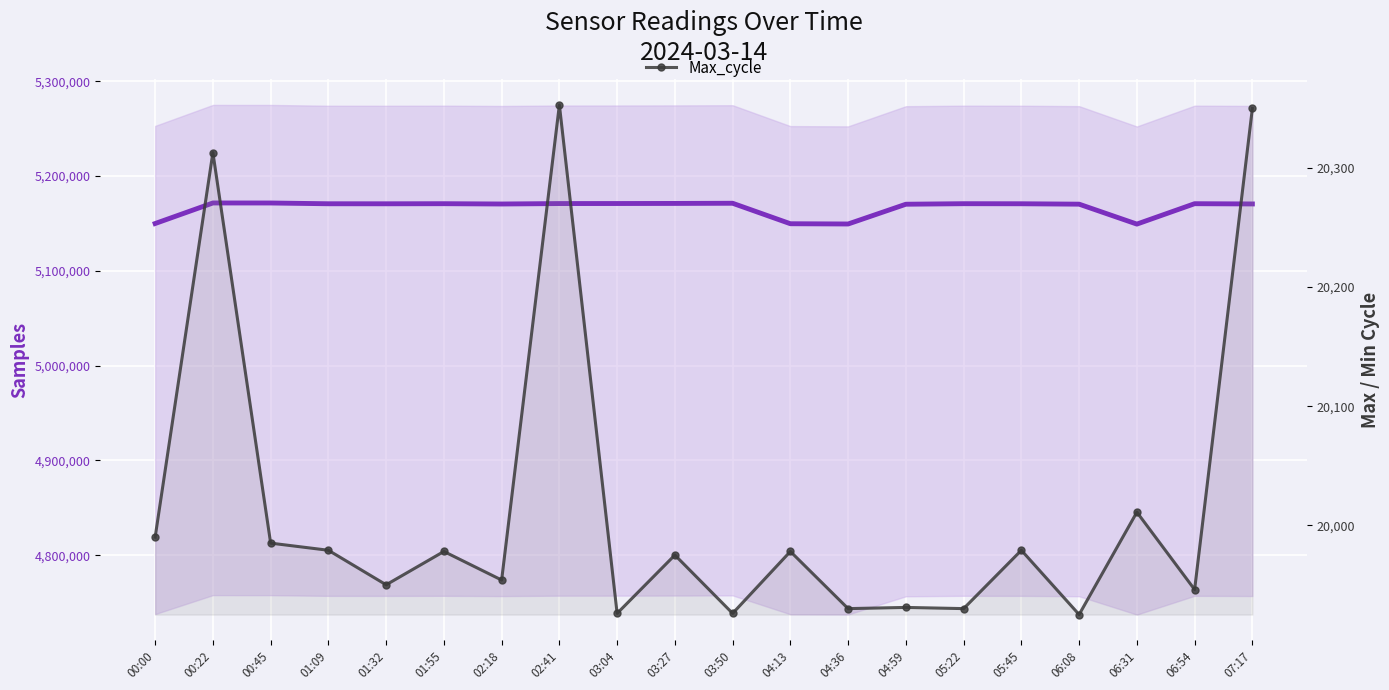

True or false: Samples (area) and Max_cycle intersect in this chart.

False